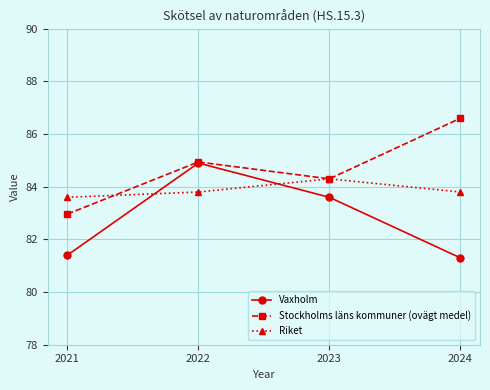

The Stockholms läns kommuner (ovägt medel) series shows 48.9 at 2024. True or false?

False